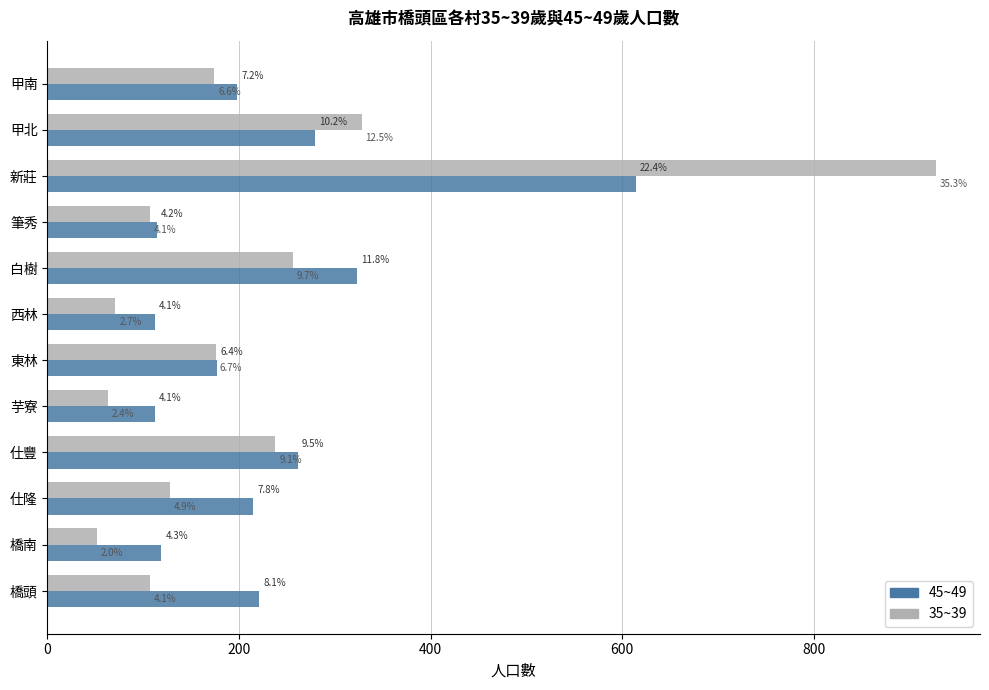

What are all the series names shown in the legend?

45~49, 35~39